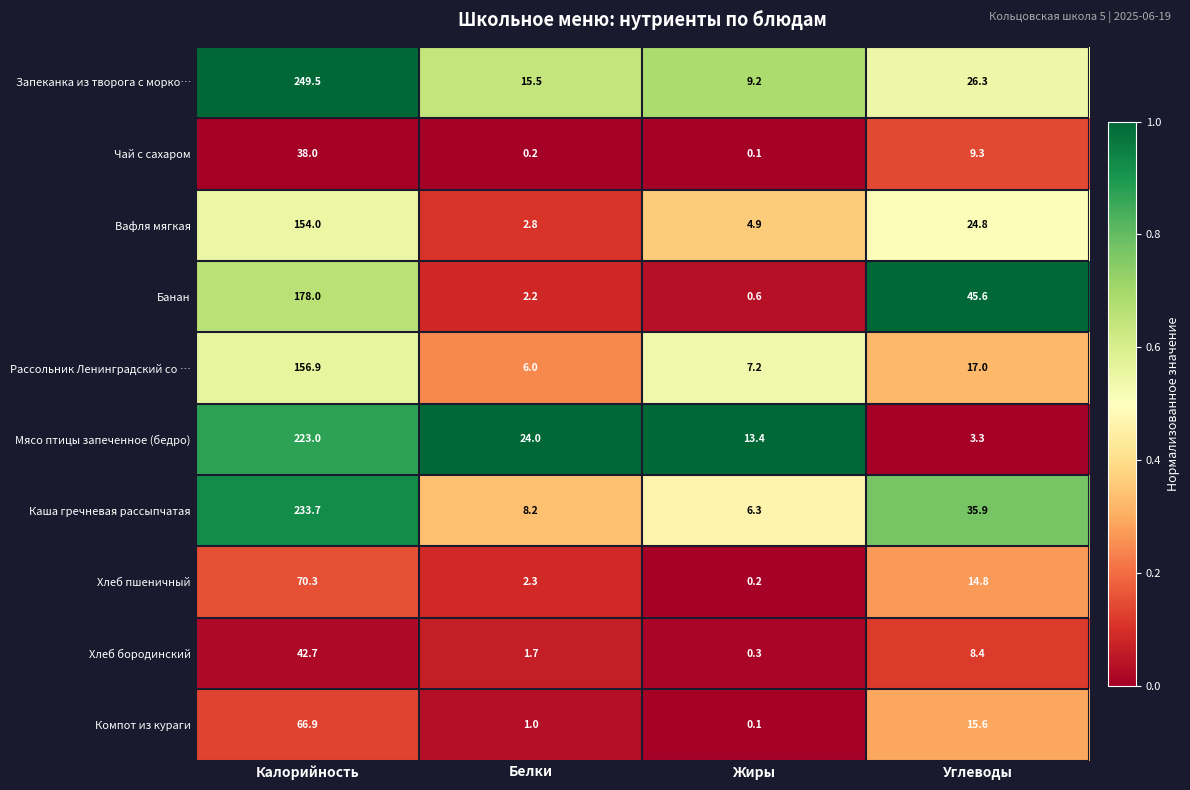

Rank the series by their maximum value, from lowest to highest.

Чай с сахаром, Хлеб бородинский, Компот из кураги, Хлеб пшеничный, Вафля мягкая, Рассольник Ленинградский со …, Банан, Мясо птицы запеченное (бедро), Каша гречневая рассыпчатая, Запеканка из творога с морко…